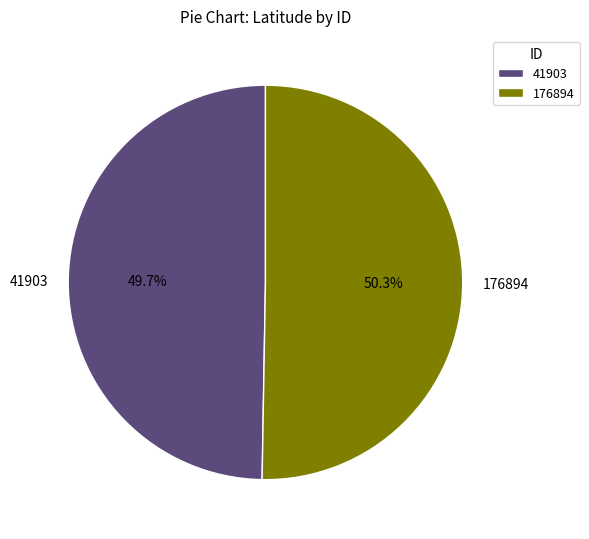

Which slice is the smallest?

41903